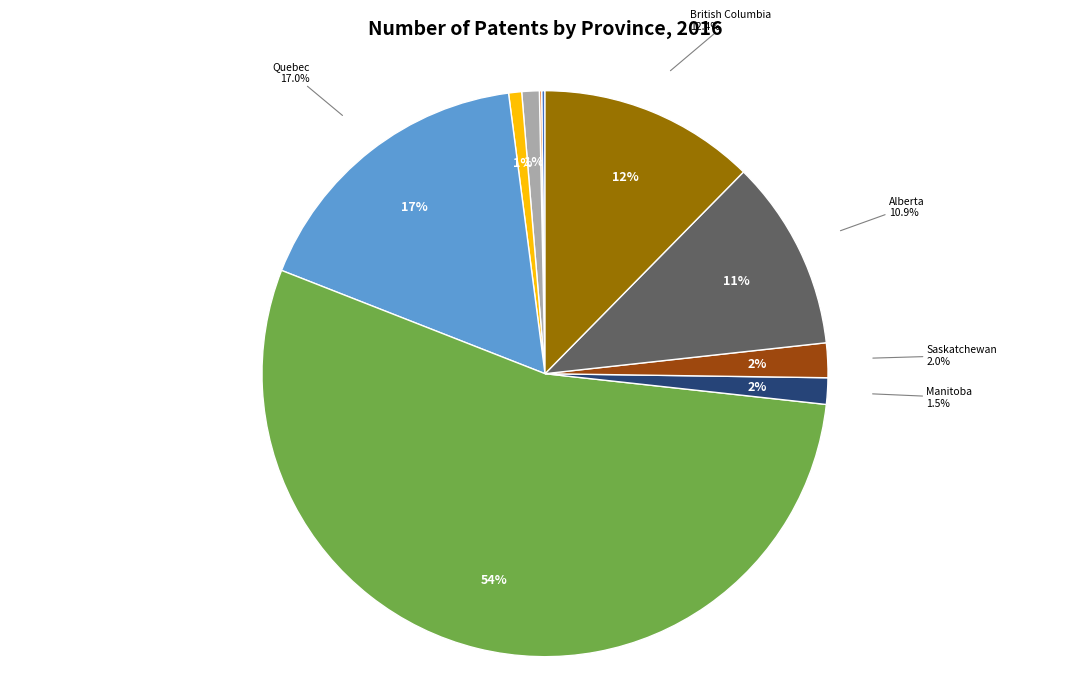

Which slice is the largest?

Ontario